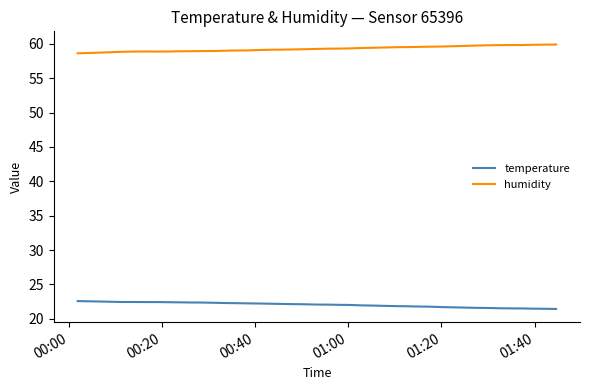

True or false: temperature and humidity cross at least once.

False